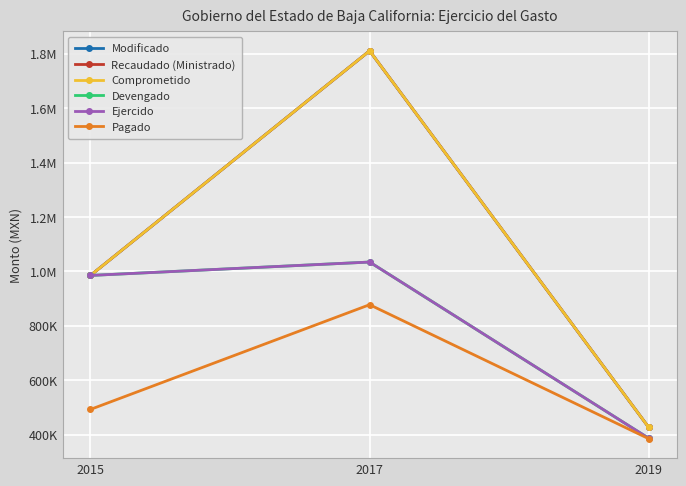

Rank the series at 2017 from lowest to highest value.

Pagado, Devengado, Ejercido, Modificado, Recaudado (Ministrado), Comprometido